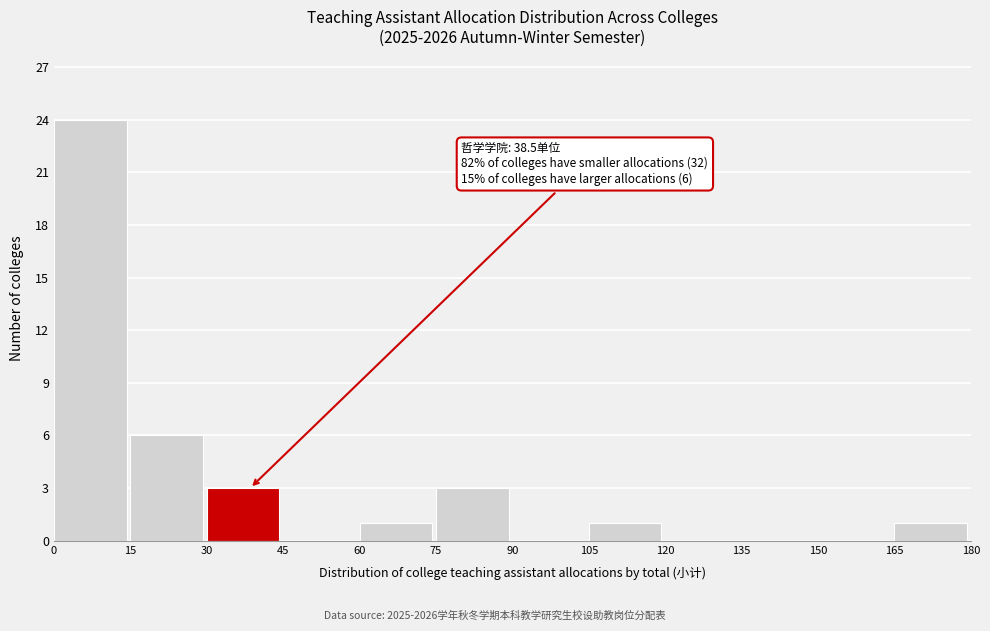

Over which range of the x-axis is the bar tallest?

0 to 15